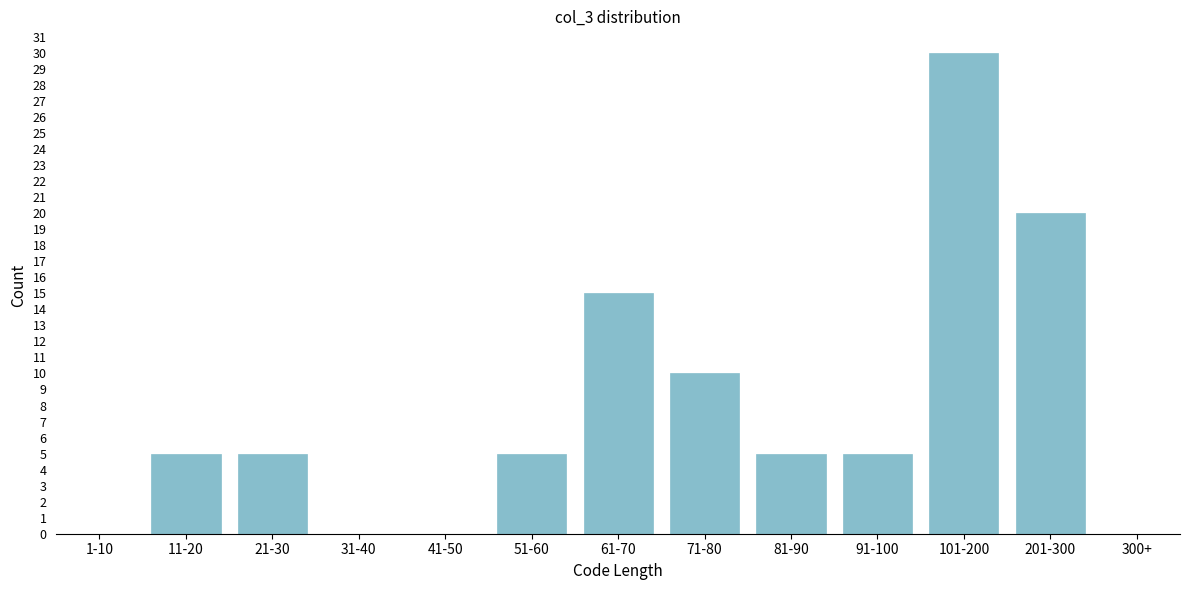

Reading left to right, list all the values displayed in this chart.

1-10=0	11-20=5	21-30=5	31-40=0	41-50=0	51-60=5	61-70=15	71-80=10	81-90=5	91-100=5	101-200=30	201-300=20	300+=0